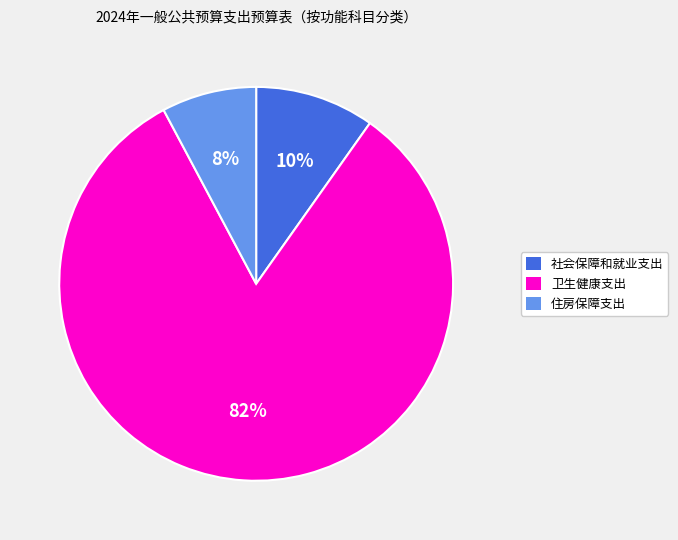

Rank the categories by value from lowest to highest.

住房保障支出, 社会保障和就业支出, 卫生健康支出